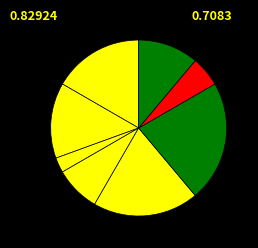

Count the number of slices in the pie.

8